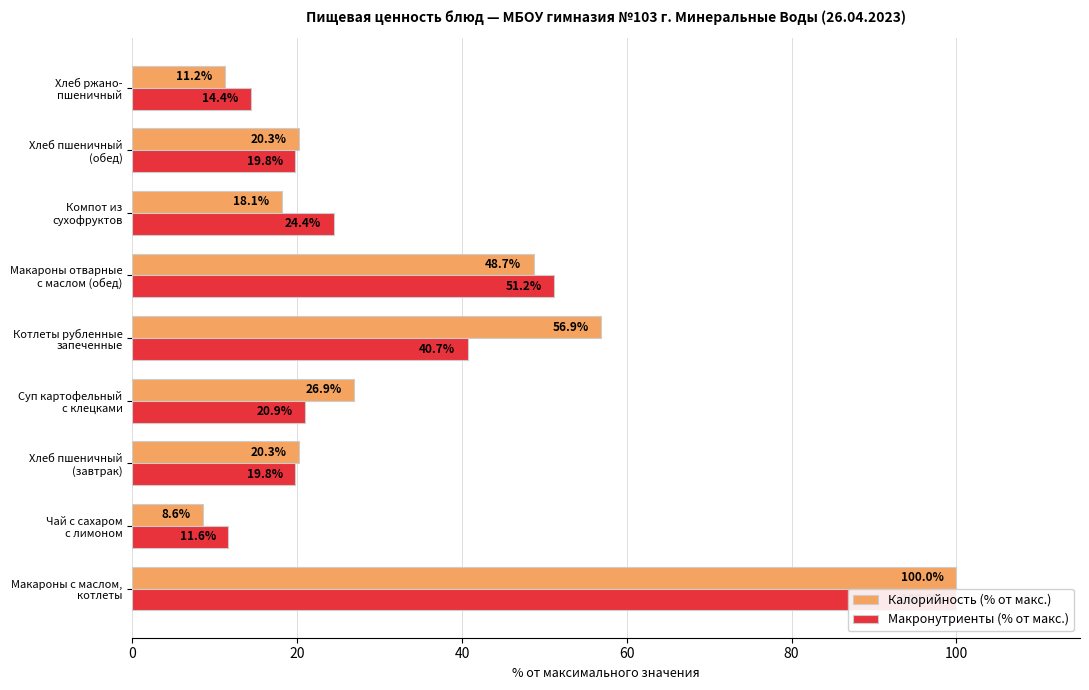

Which series has the largest range (max minus min)?

Калорийность (% от макс.)